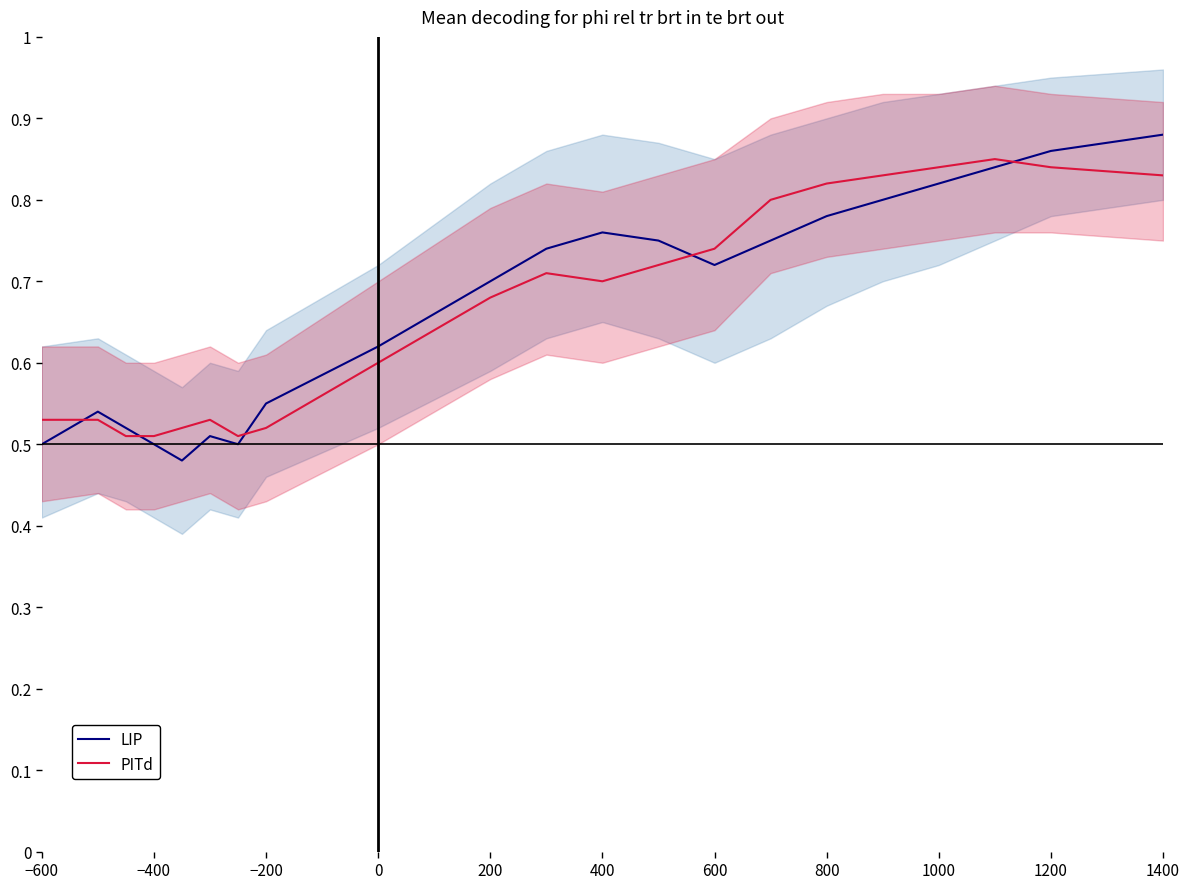

True or false: PITd and LIP cross at least once.

True